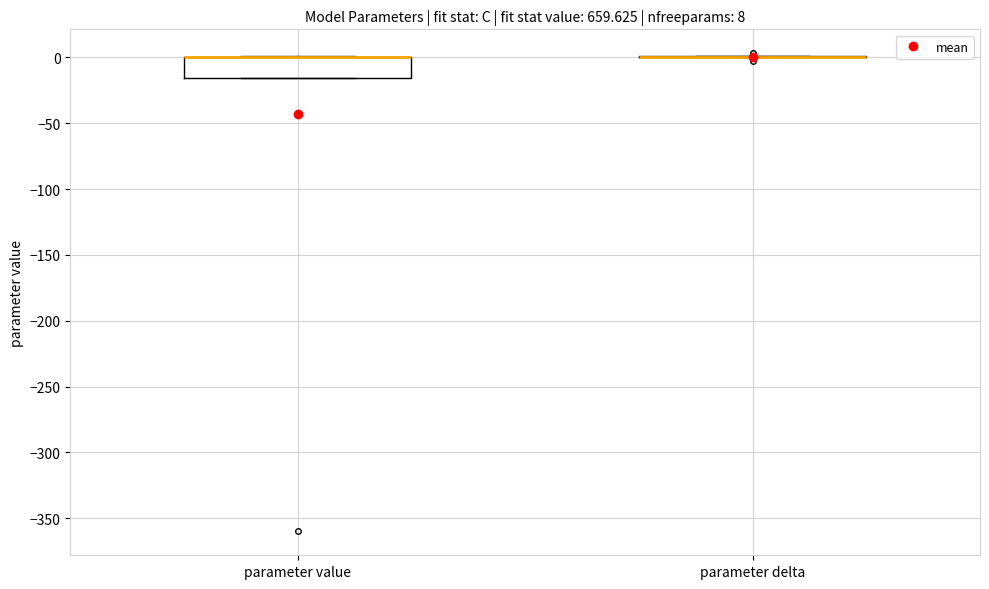

Comparing the boxes themselves (not the whiskers), which one is the tallest?

parameter value